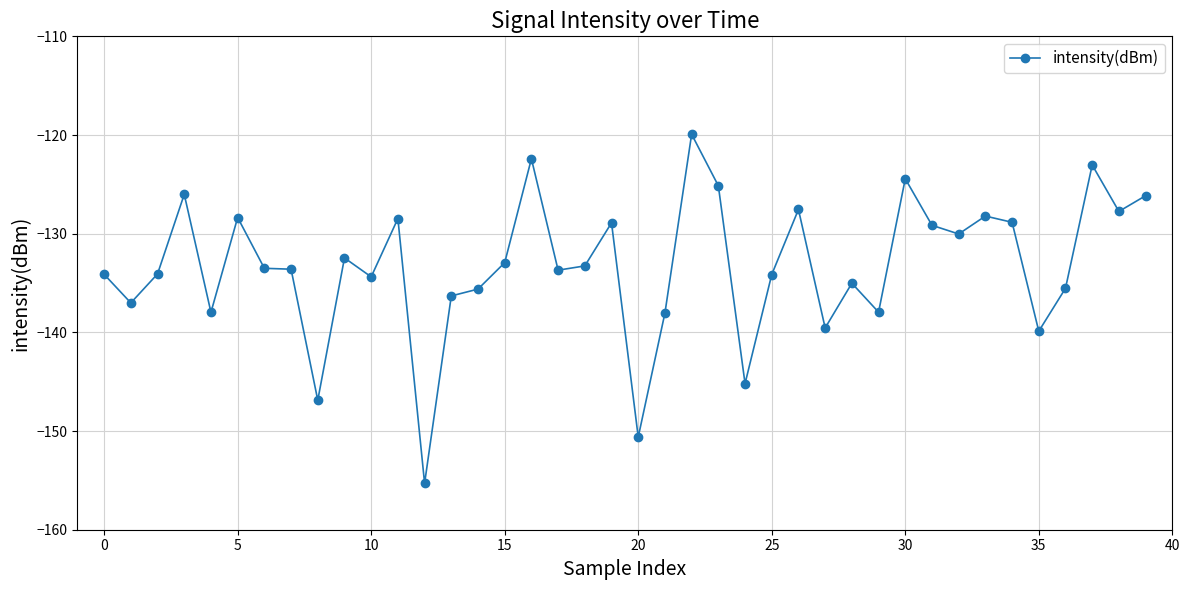

What is the value of the 12th point from the left?

-128.5